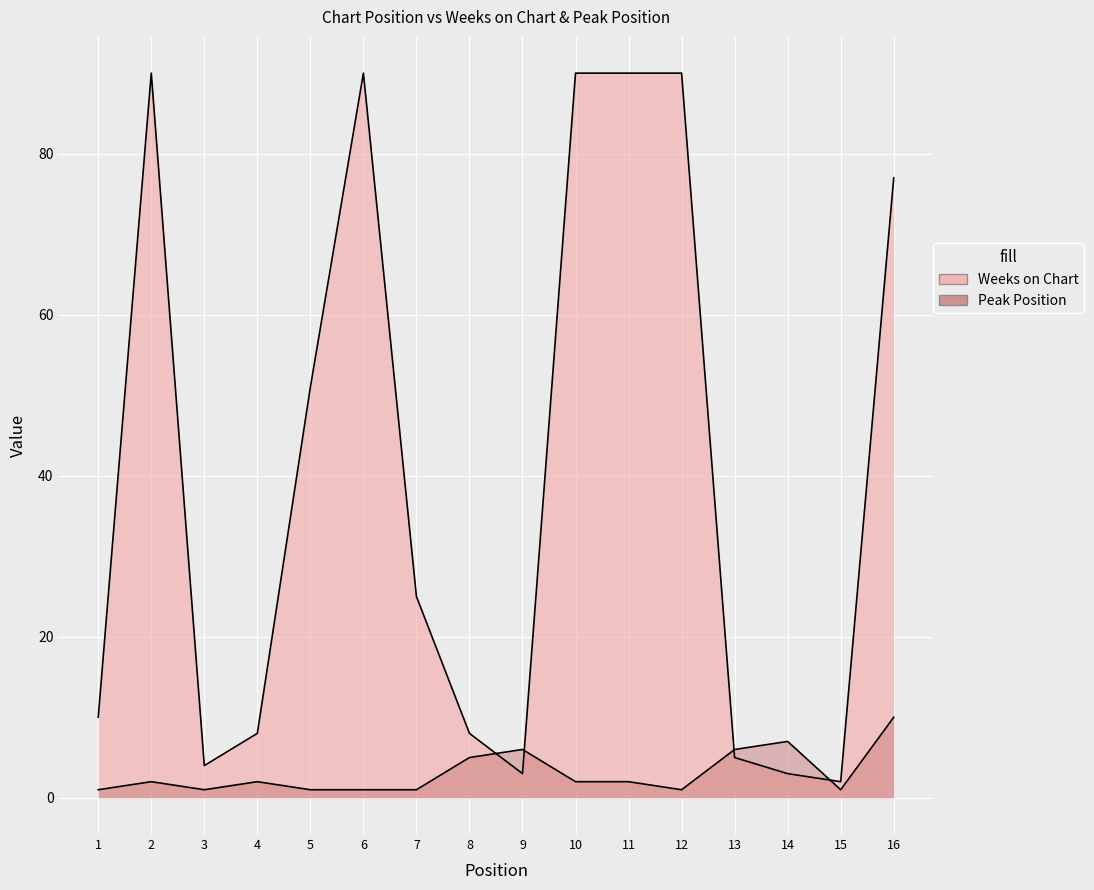

At which category is the sum across all series the highest?

2